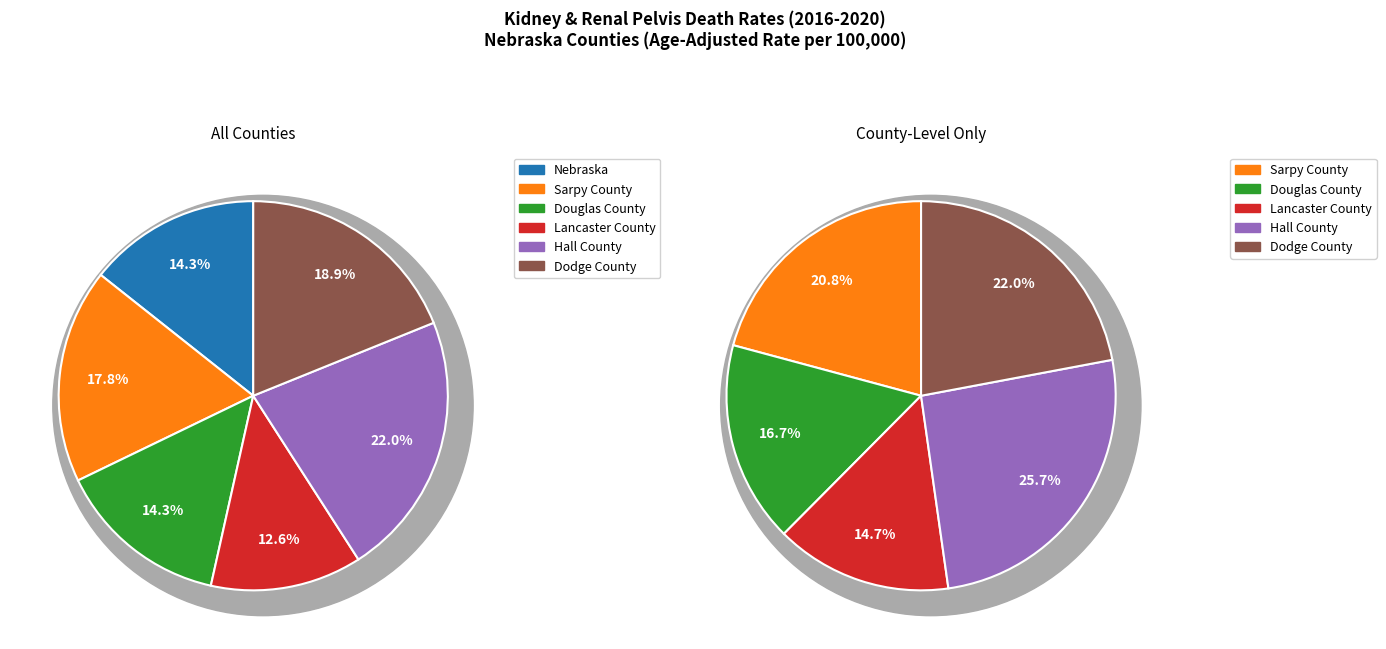

To the nearest percent, what portion does Nebraska represent?

14%